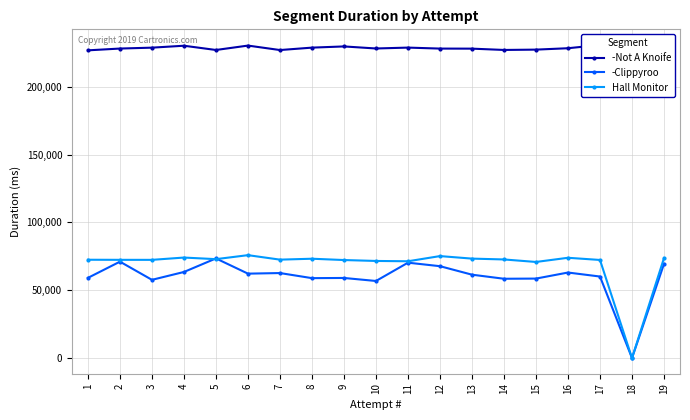

Rank the series by their maximum value, from lowest to highest.

-Clippyroo, Hall Monitor, -Not A Knoife